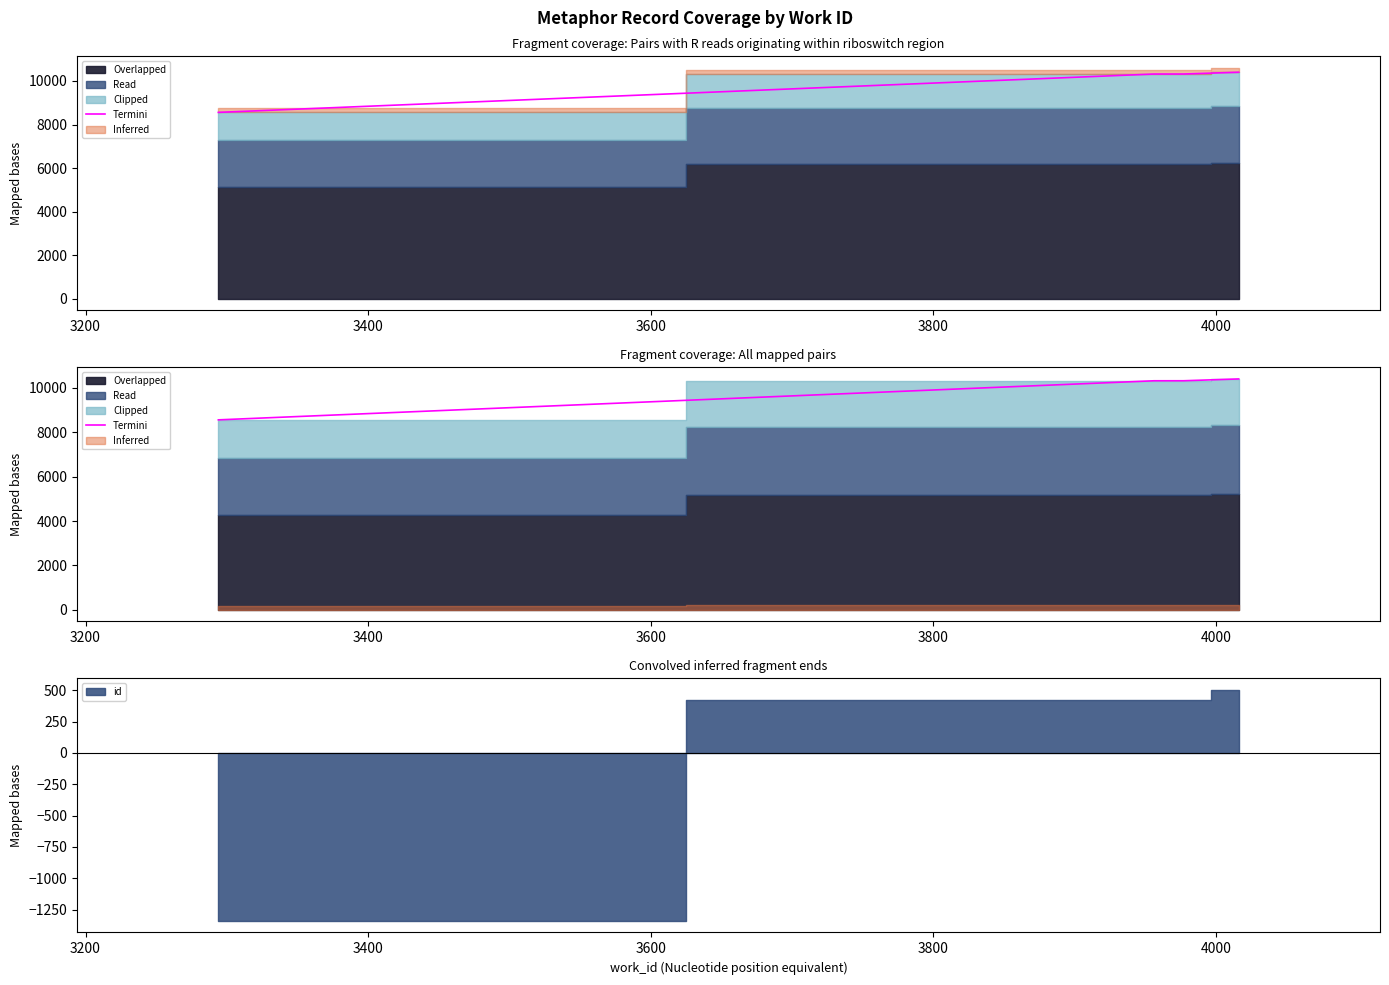

What is the value of the 4th point from the left?

10401